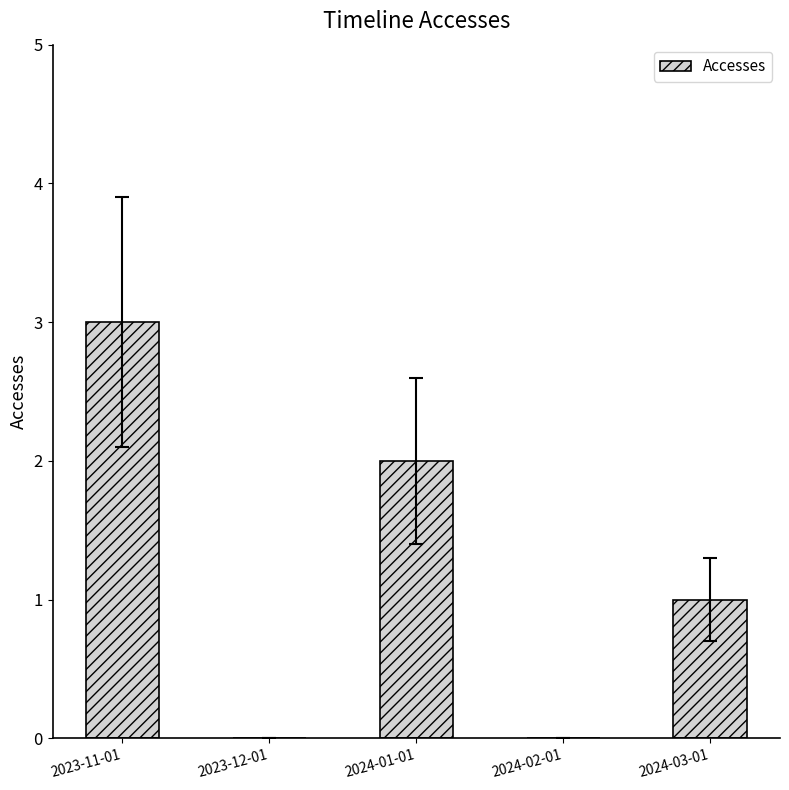

True or false: the data shows 3 at 2024-01-01.

False